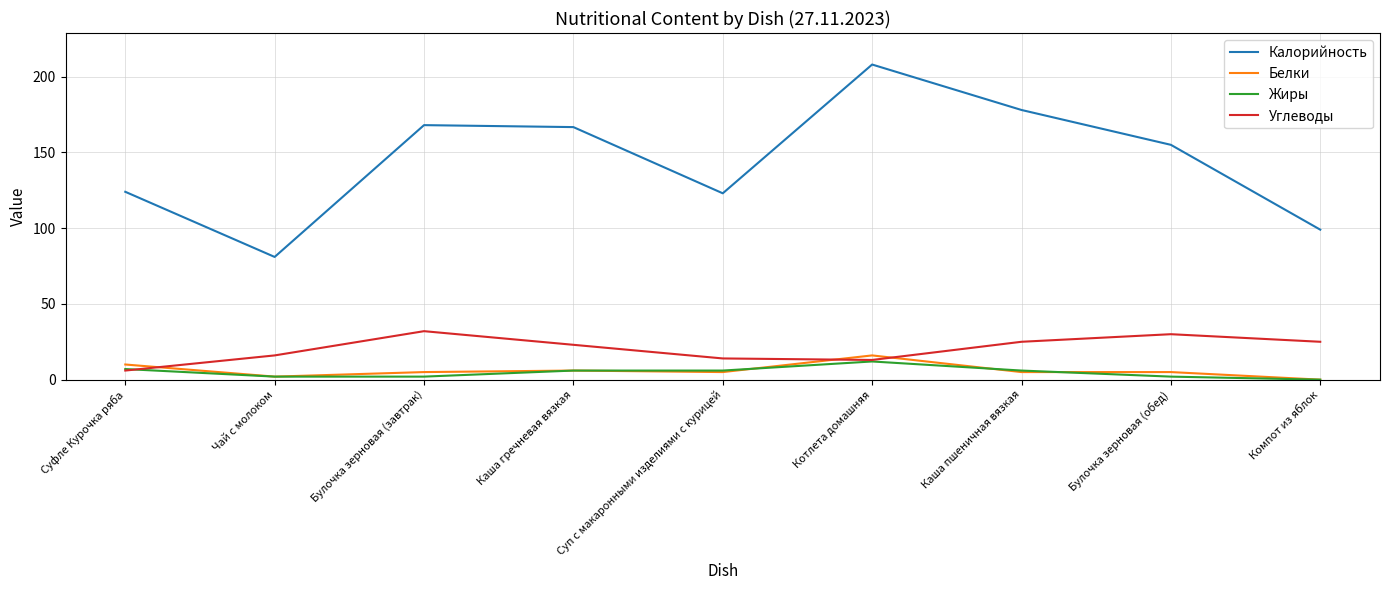

What is the average value of the Углеводы series?

20.4